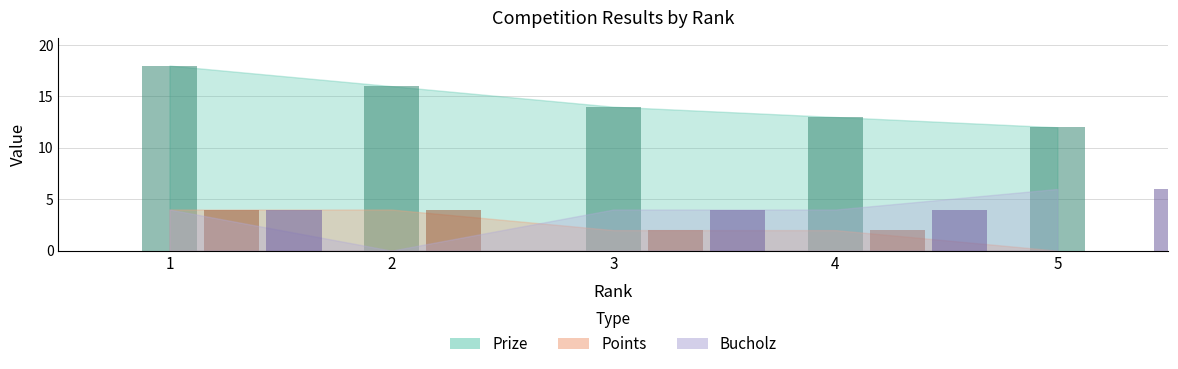

Between 1 and 5, which series saw the biggest shift?

Prize